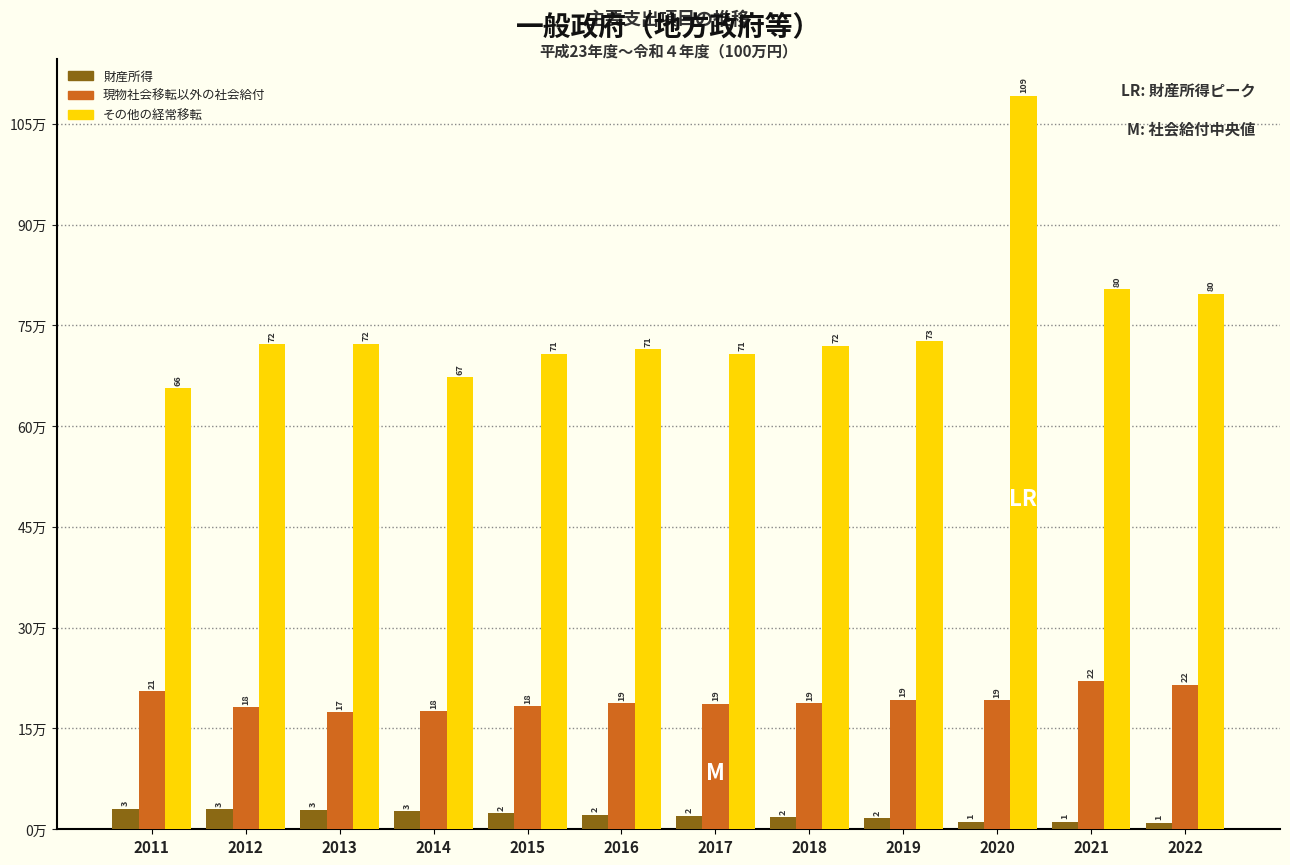

What are all the series names shown in the legend?

財産所得, 現物社会移転以外の社会給付, その他の経常移転